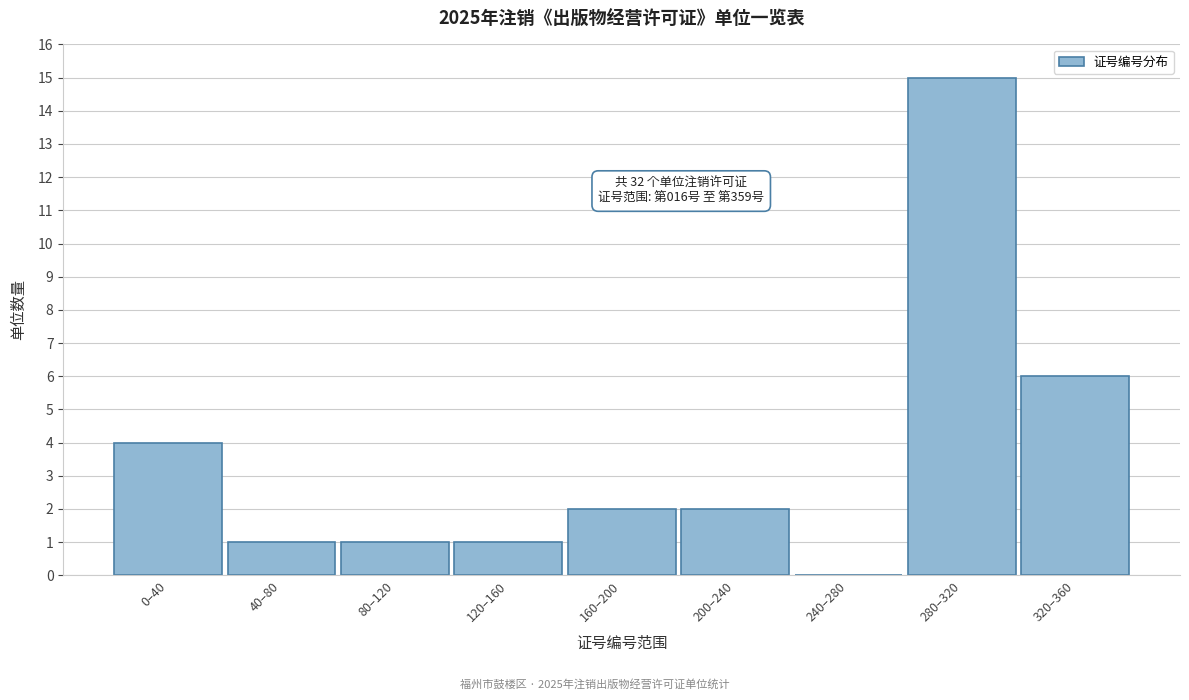

Reading right to left, list all the values displayed in this chart.

320–360=6	280–320=15	240–280=0	200–240=2	160–200=2	120–160=1	80–120=1	40–80=1	0–40=4